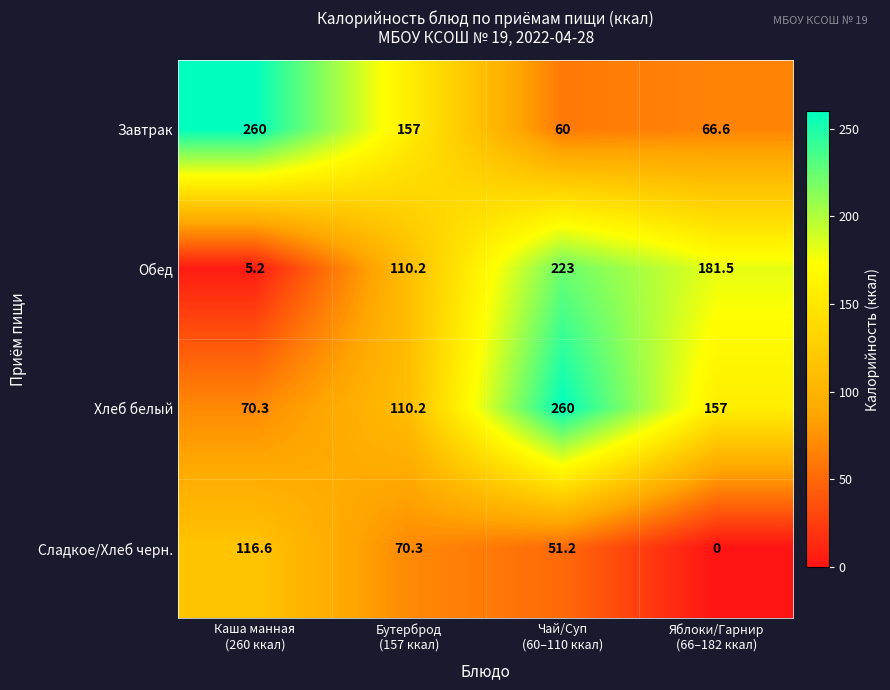

Reading right to left, list all the values displayed in this chart.

Завтрак: 66.6	60.0	157.0	260.0
Обед: 181.5	223.0	110.2	5.2
Хлеб белый: 157.0	260.0	110.2	70.3
Сладкое/Хлеб черн.: 0.0	51.2	70.3	116.6